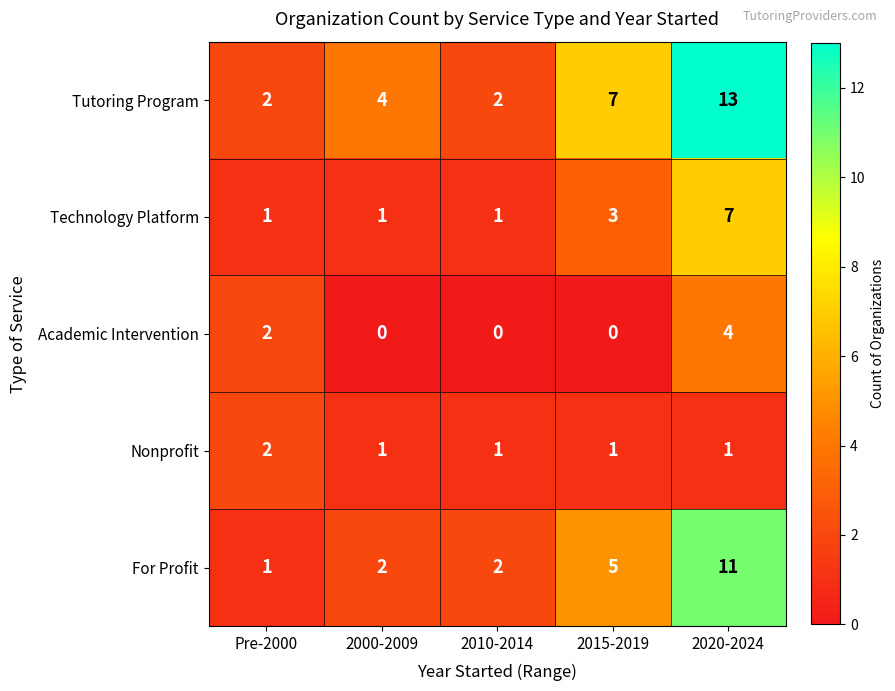

Where is For Profit nearest to the value 6?

2015-2019